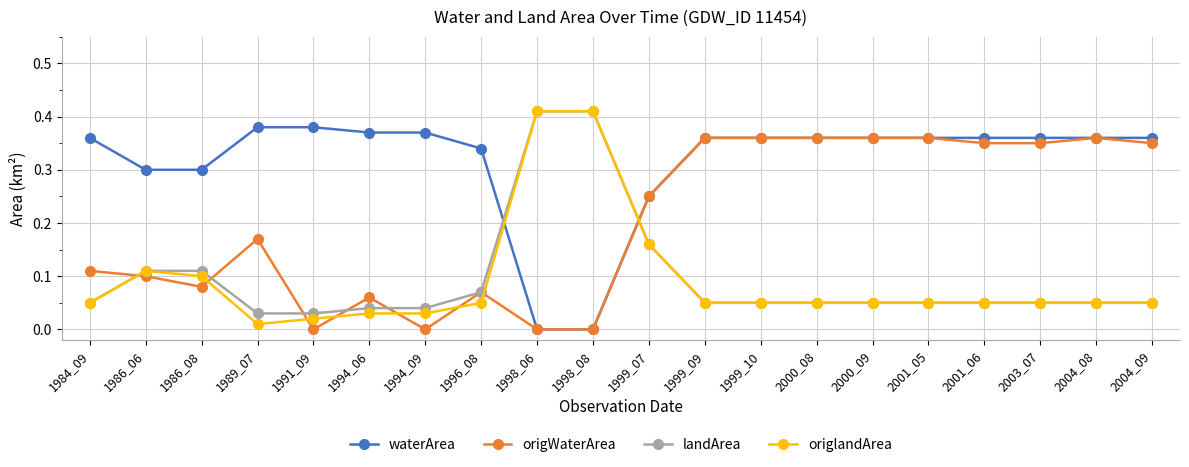

True or false: origlandArea has more than 0 interior local peaks.

True